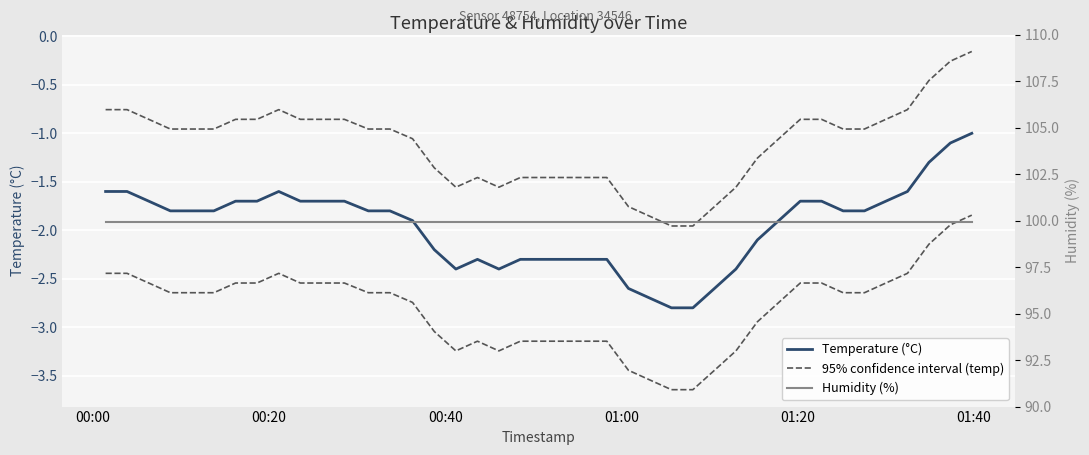

Is this an area chart (filled region under the line)?

No